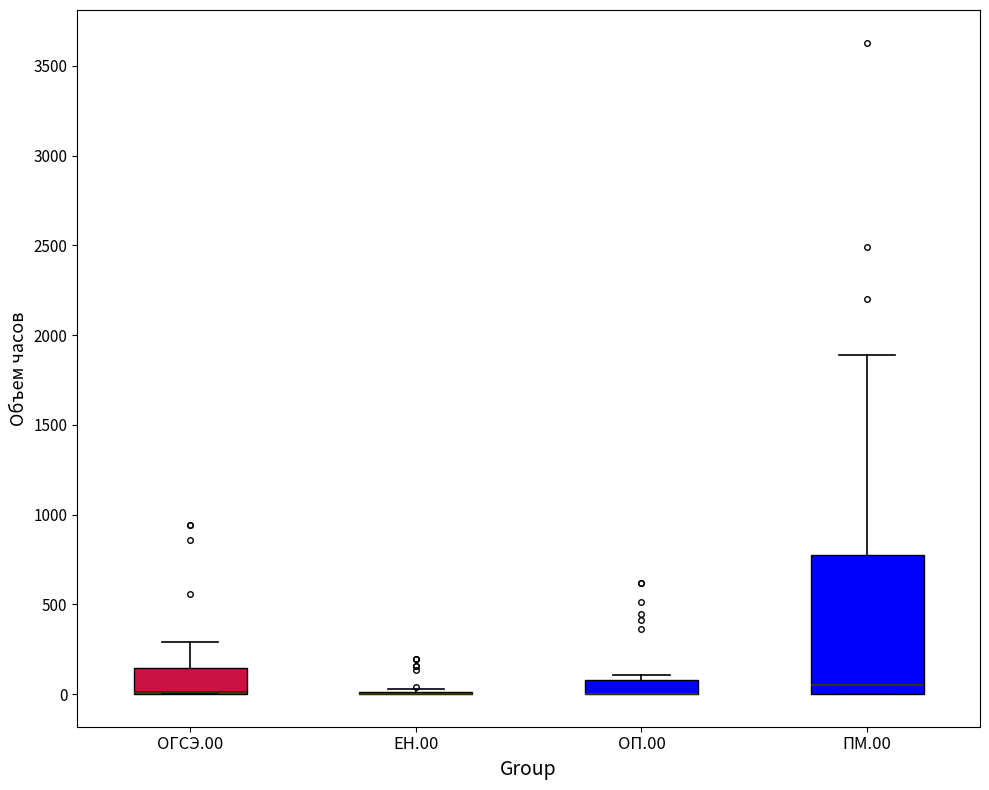

Reading left to right, read every box against the y-axis: the position of its median line, the range the box covers, and the ends of its whiskers. The values are not printed on the chart, so give them approximately, as read against the axis.

ОГСЭ.00: median 0 (drawn on the box's lower edge), box 0 to 150, whiskers 0 to 300
ЕН.00: box collapsed to a line at 0, whiskers 0 to 50
ОП.00: median 0 (drawn on the box's lower edge), box 0 to 100, whiskers 0 to 100 (just above the box's upper edge)
ПМ.00: median 50, box 0 to 800, whiskers 0 to 1900